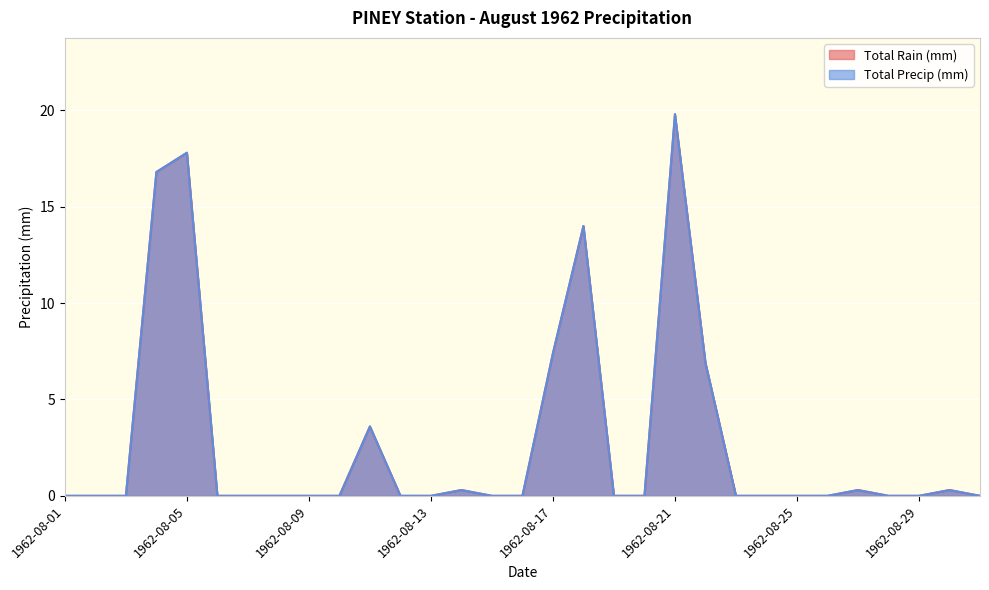

Which series has the widest spread of values?

Total Rain (mm)